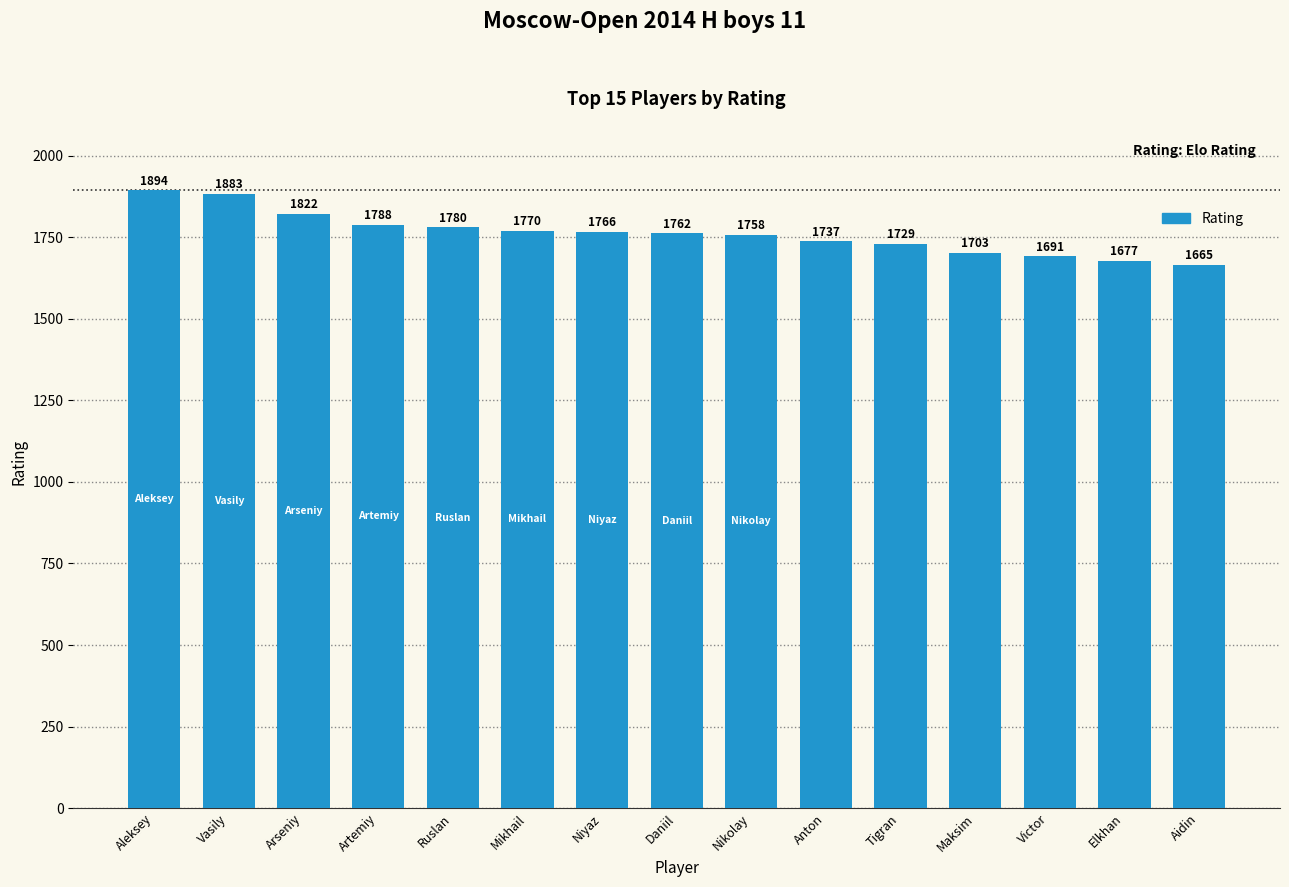

Reading right to left, list all the values displayed in this chart.

1665	1677	1691	1703	1729	1737	1758	1762	1766	1770	1780	1788	1822	1883	1894